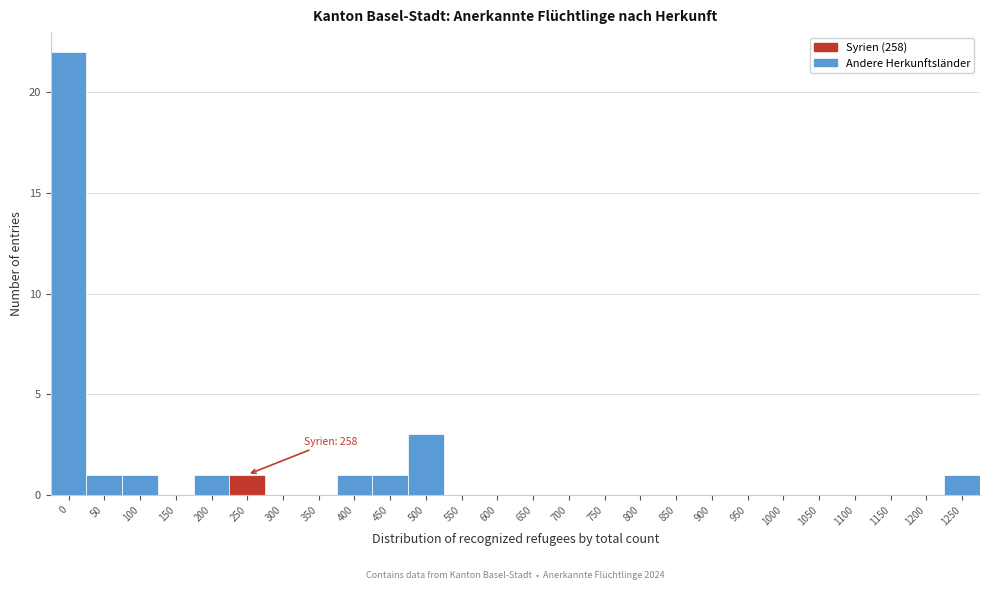

Reading right to left, extract all data points from this chart.

1250=1	1200=0	1150=0	1100=0	1050=0	1000=0	950=0	900=0	850=0	800=0	750=0	700=0	650=0	600=0	550=0	500=3	450=1	400=1	350=0	300=0	250=1	200=1	150=0	100=1	50=1	0=22